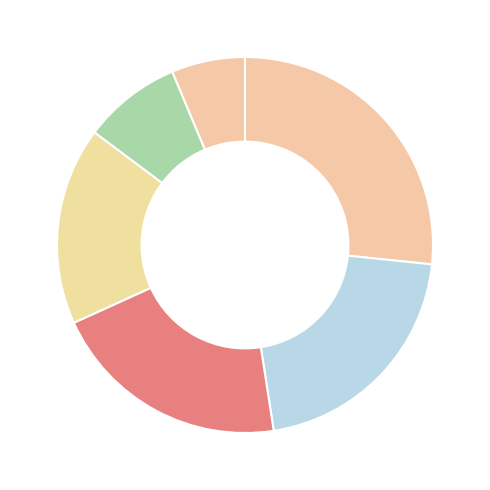

Rank the categories by value from lowest to highest.

Amita cost, CCBS cost, Carrefour cost media, Evyap cost, Albtelecom cost, JT International